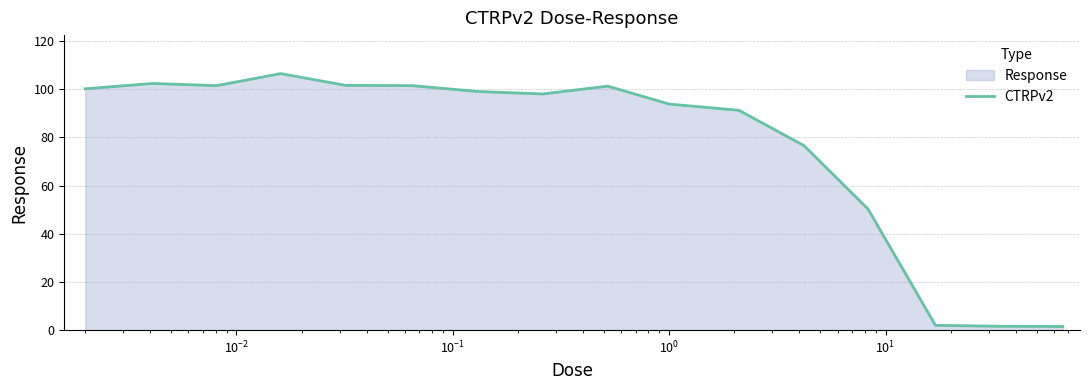

What is the greatest value displayed?

106.5